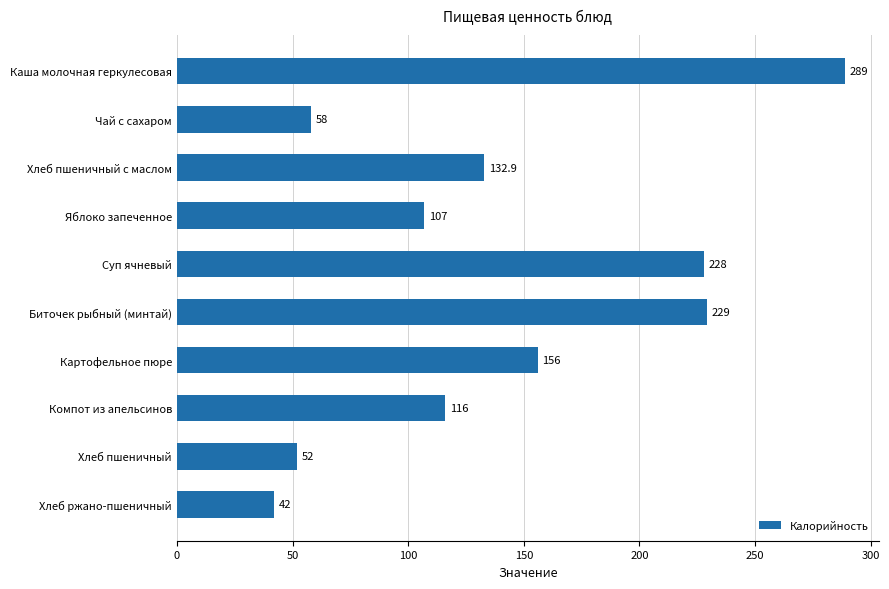

The value at Хлеб пшеничный с маслом is 44.8. True or false?

False